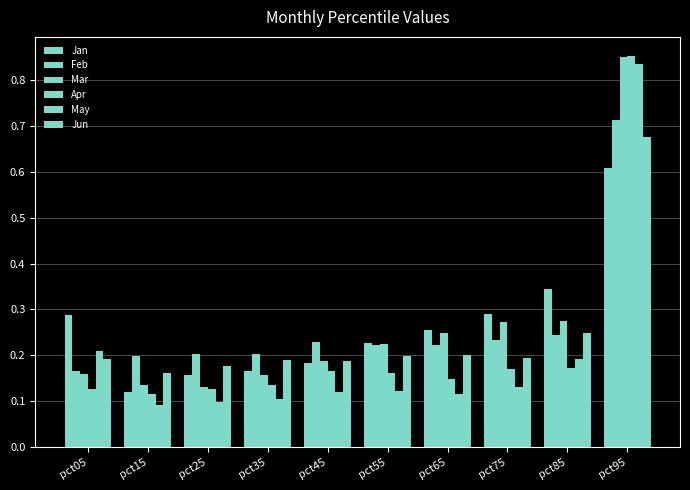

What is the value of the Apr bar at the 6th from the left?

0.2